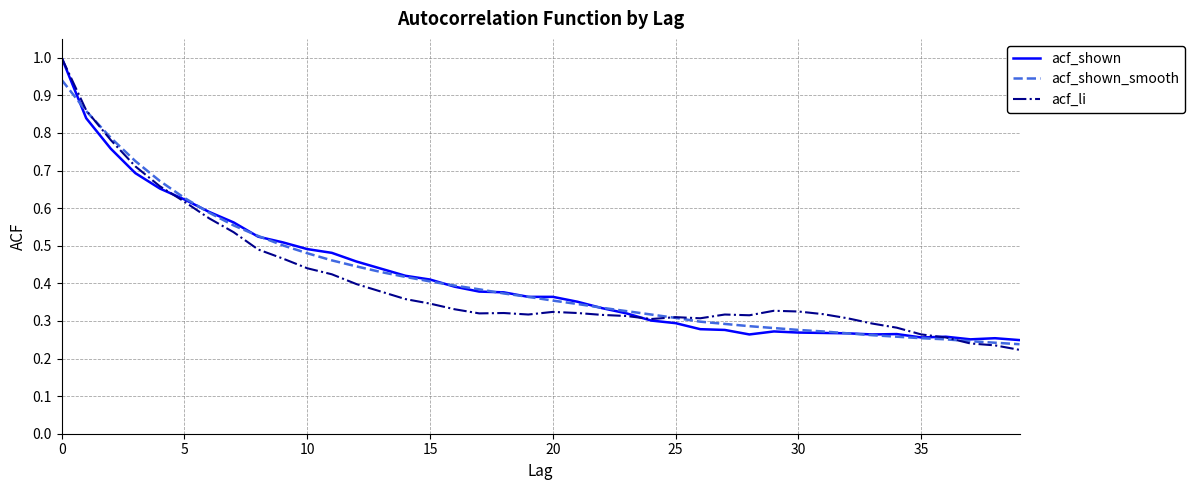

At how many categories does at least one series exceed 0?

40